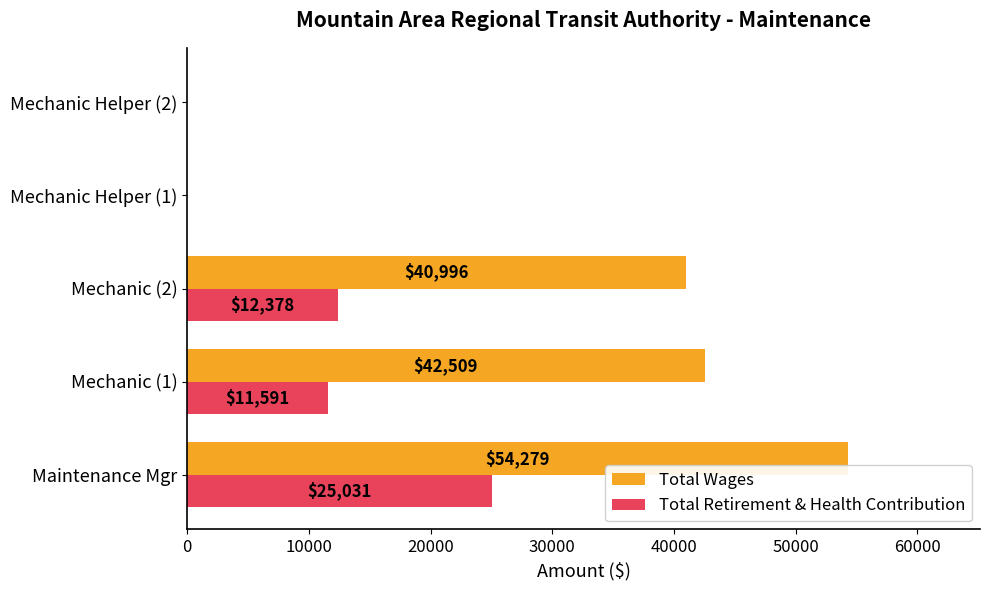

What is the sum of all Total Wages values?

137784